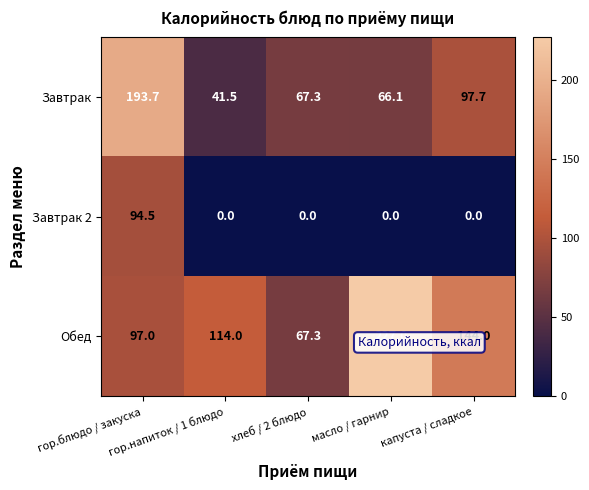

What is the difference between the highest and lowest values at гор.блюдо / закуска?

99.2